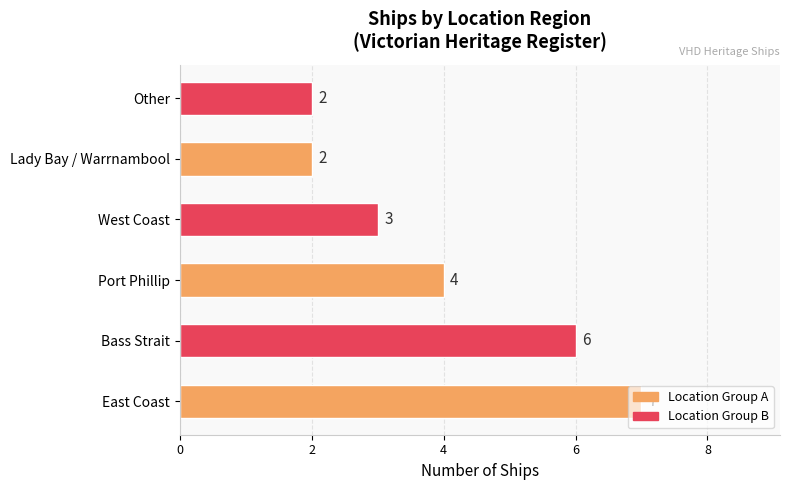

Count the values in the range 2 to 6.

5